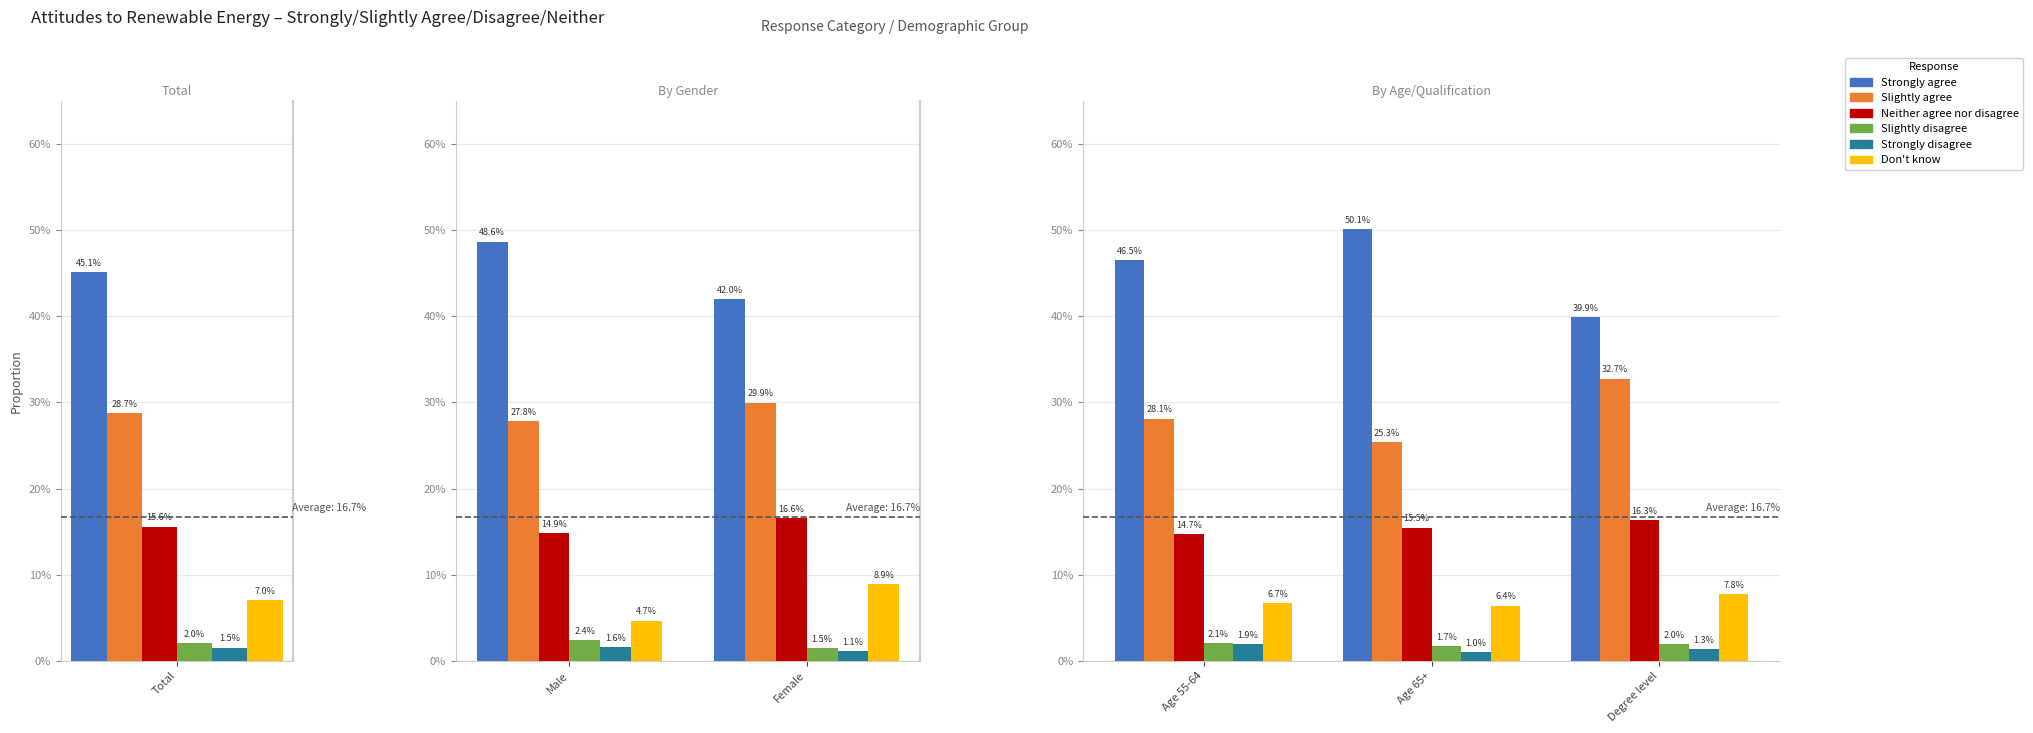

What are all the series names shown in the legend?

Strongly agree, Slightly agree, Neither agree nor disagree, Slightly disagree, Strongly disagree, Don't know